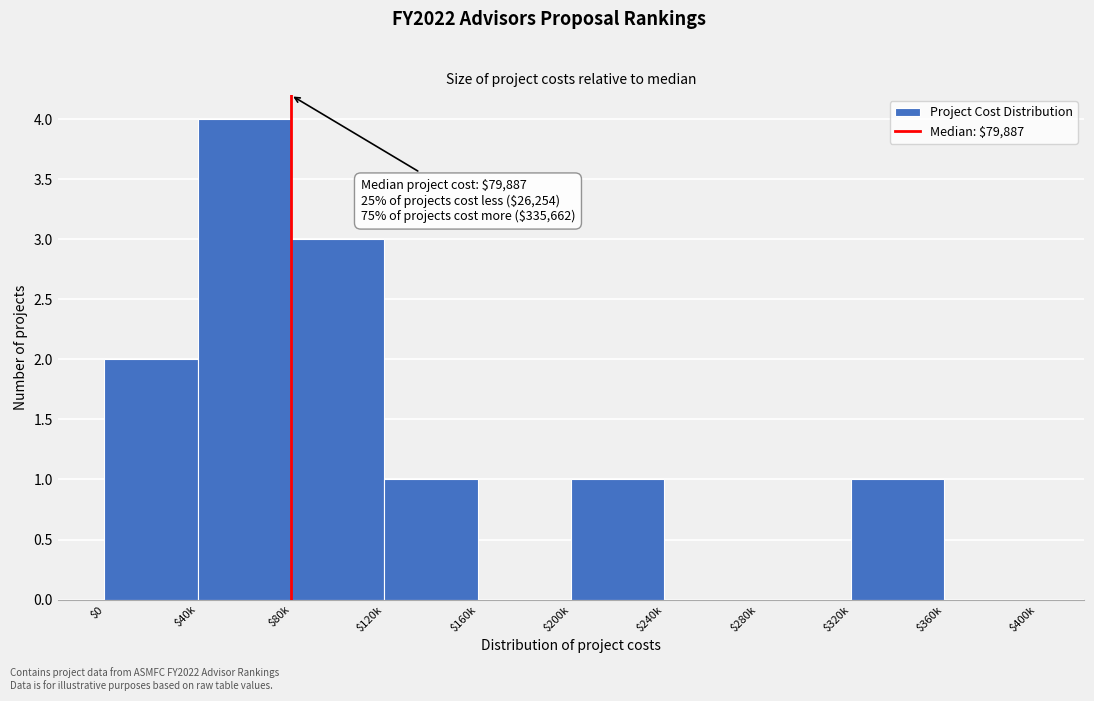

Which label corresponds to the largest value in the chart?

$40k